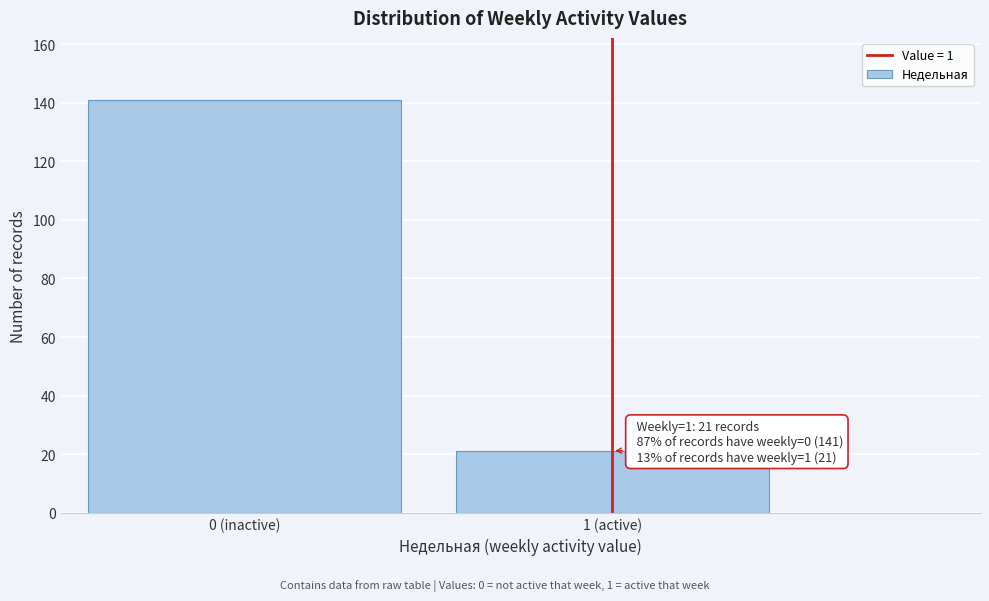

Reading left to right, transcribe all the data shown in this chart.

0 (inactive)=141	1 (active)=21